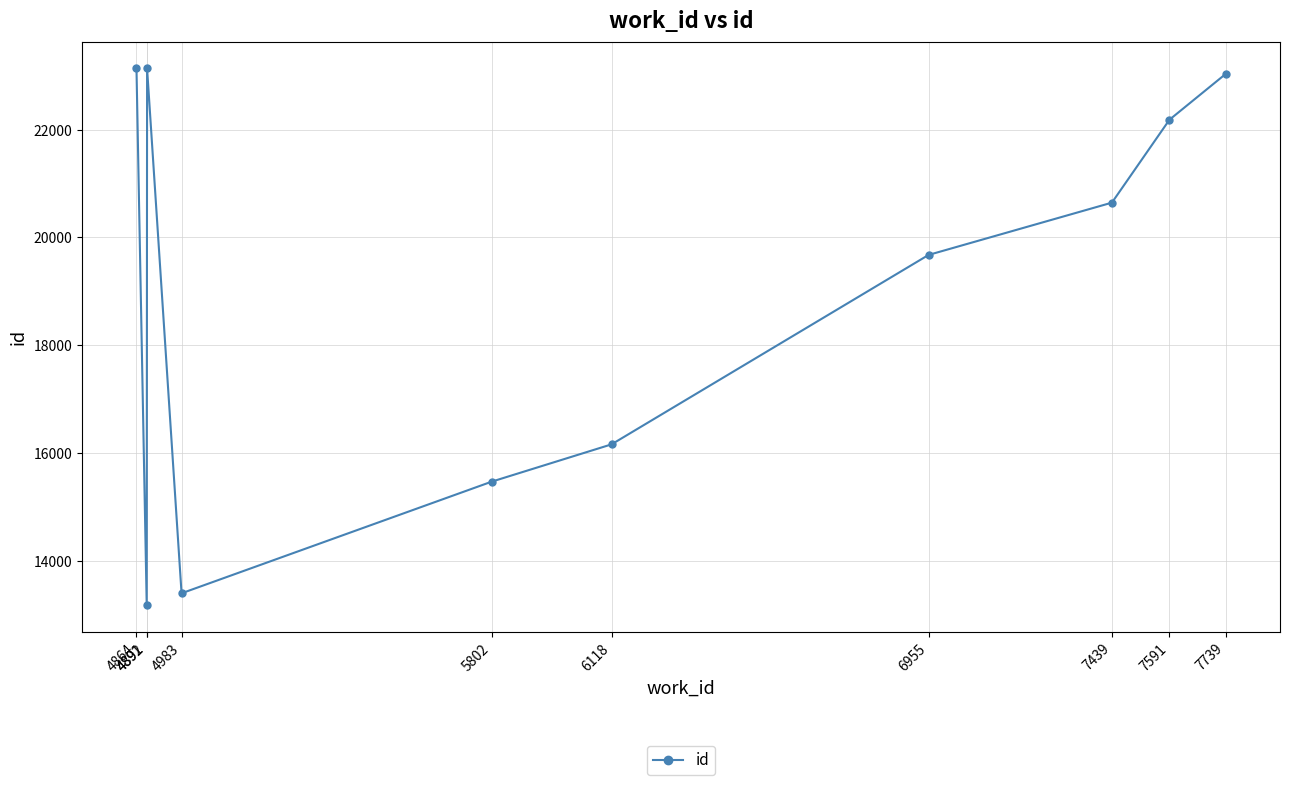

True or false: there are more than 1 points higher than both neighbors.

False